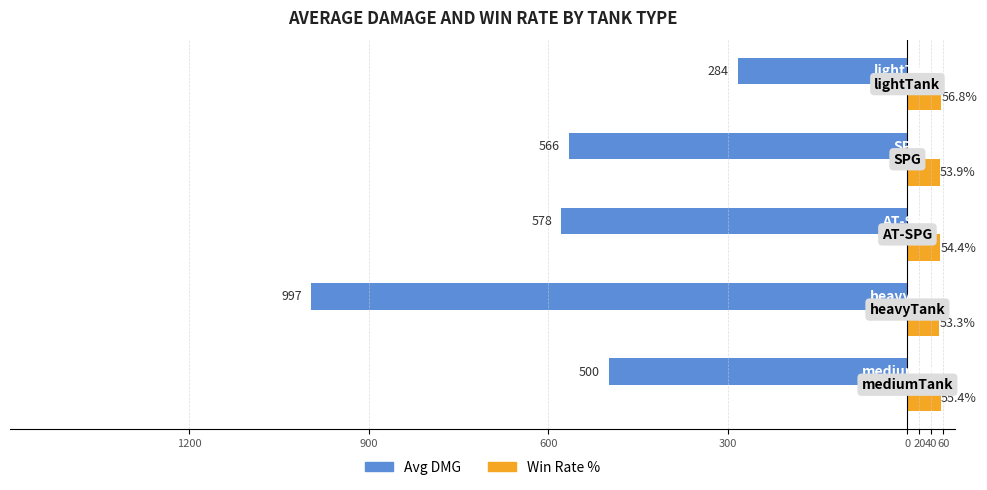

What are all the series names shown in the legend?

Avg DMG, Win Rate %